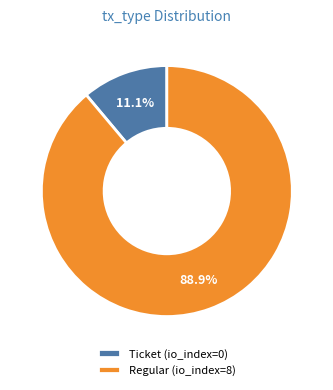

Which category has the smallest portion of the pie?

Ticket (io_index=0)